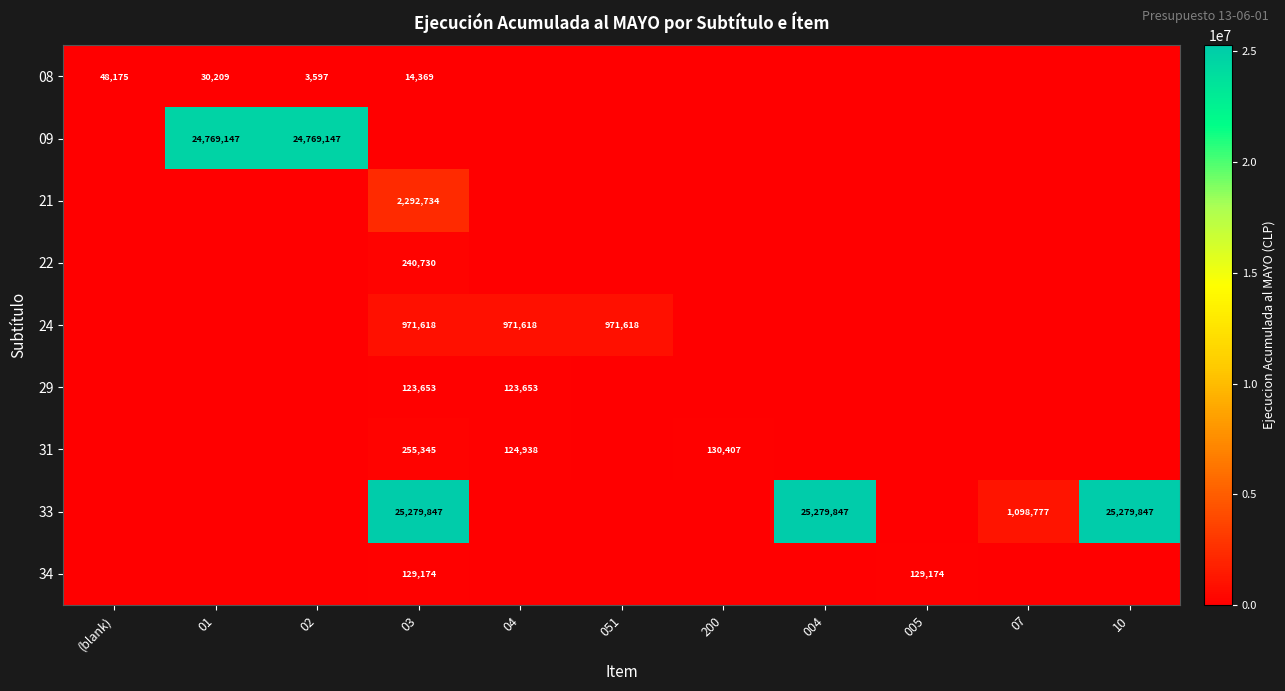

The 08 series shows 14369 at 03. True or false?

True